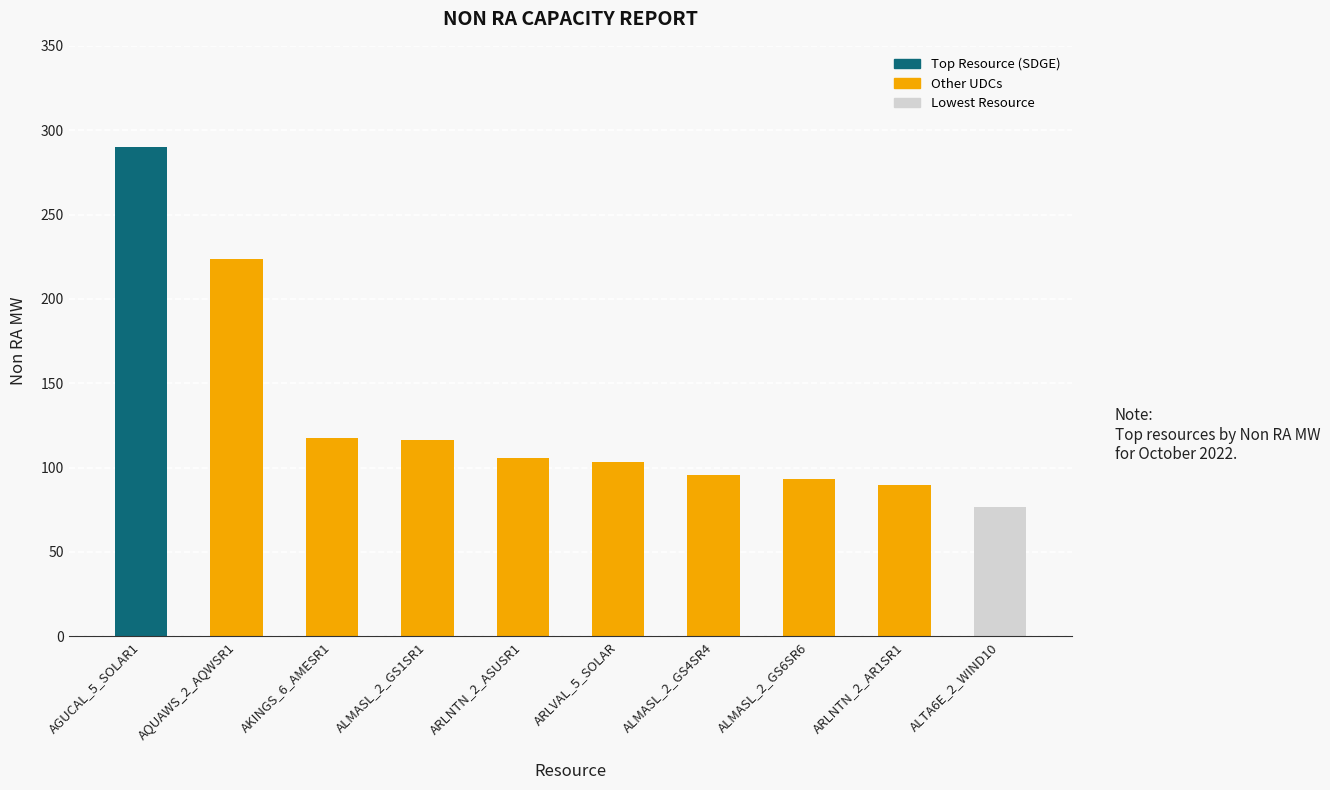

What is the label of the 10th bar from the right?

AGUCAL_5_SOLAR1